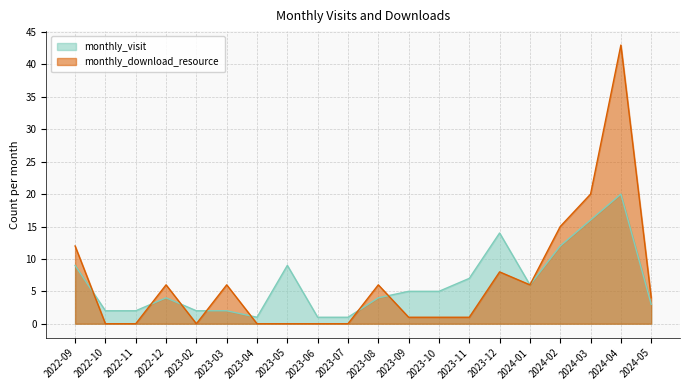

Where do monthly_download_resource and monthly_visit first cross each other?

2022-09 and 2022-10